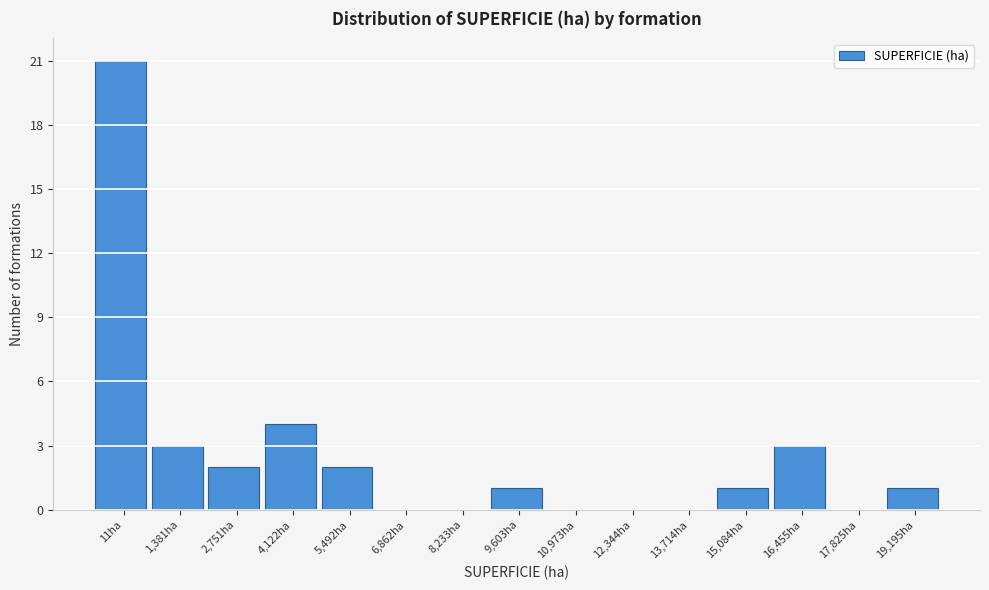

Reading left to right, extract all data points from this chart.

11ha=21	1,381ha=3	2,751ha=2	4,122ha=4	5,492ha=2	6,862ha=0	8,233ha=0	9,603ha=1	10,973ha=0	12,344ha=0	13,714ha=0	15,084ha=1	16,455ha=3	17,825ha=0	19,195ha=1